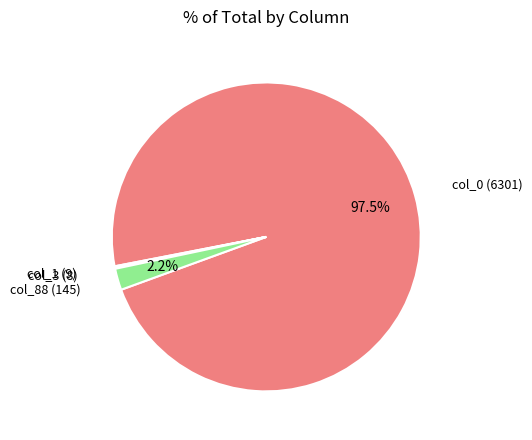

Does any single category account for the majority?

Yes